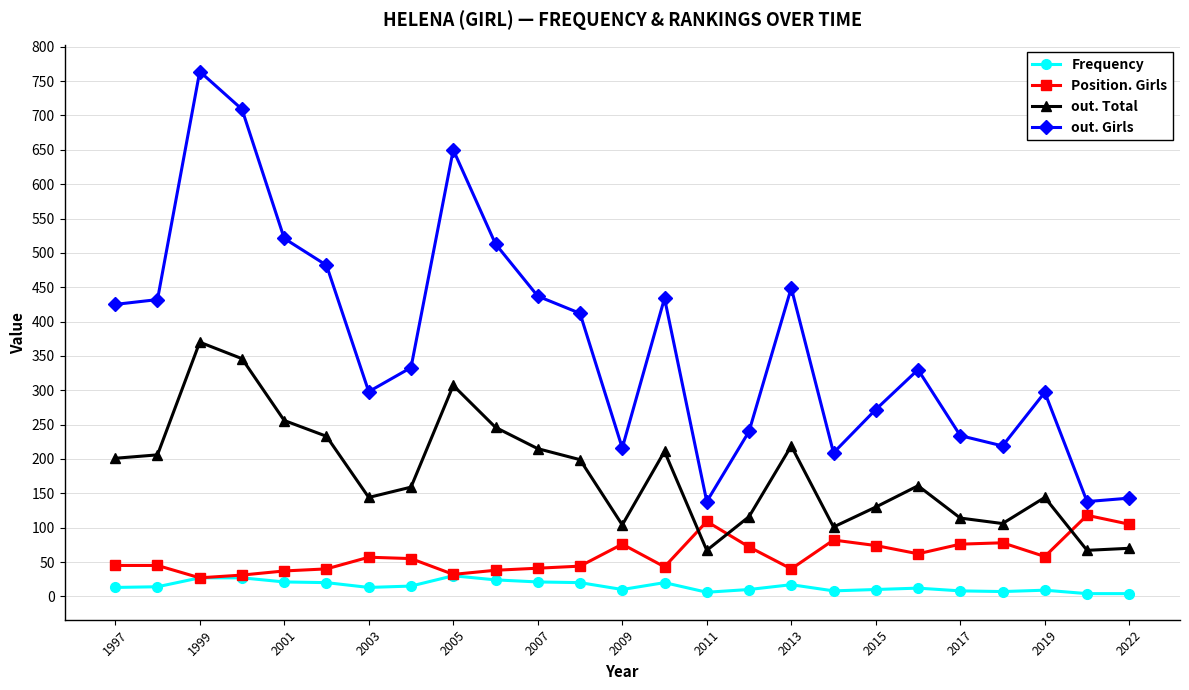

What is the value of the Frequency point at the 2nd from the left?

14